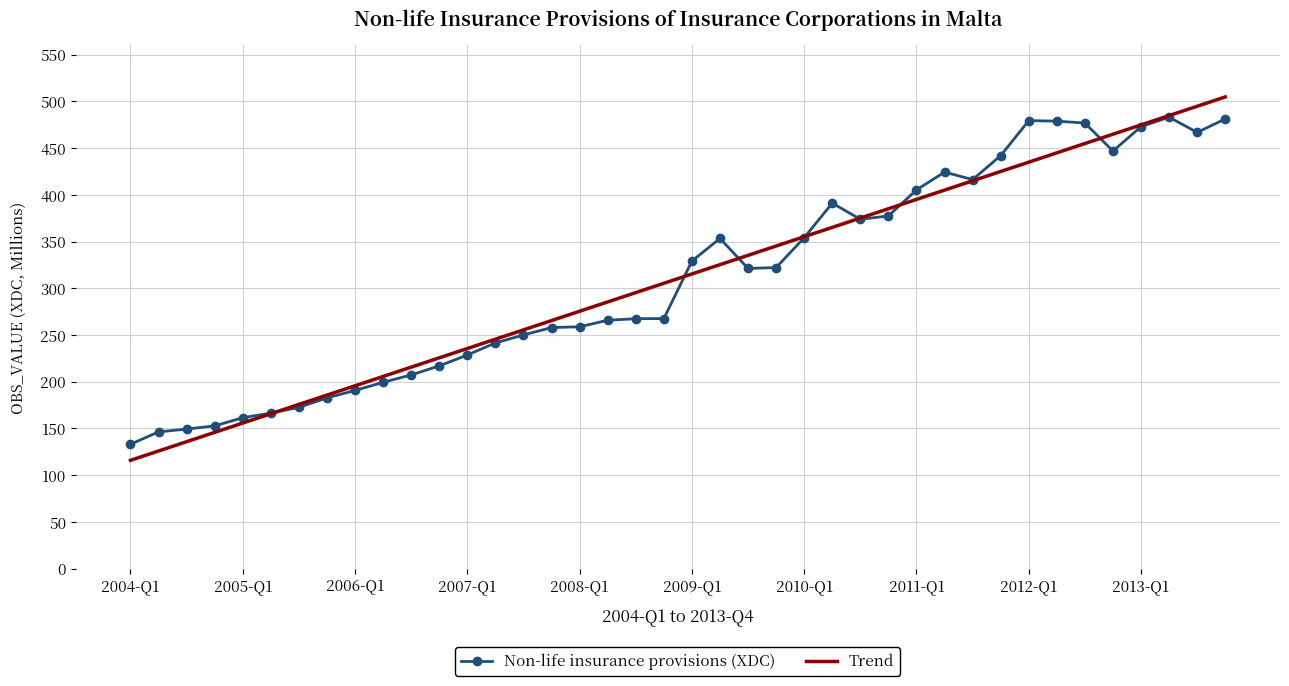

What are all the series names shown in the legend?

Non-life insurance provisions (XDC), Trend